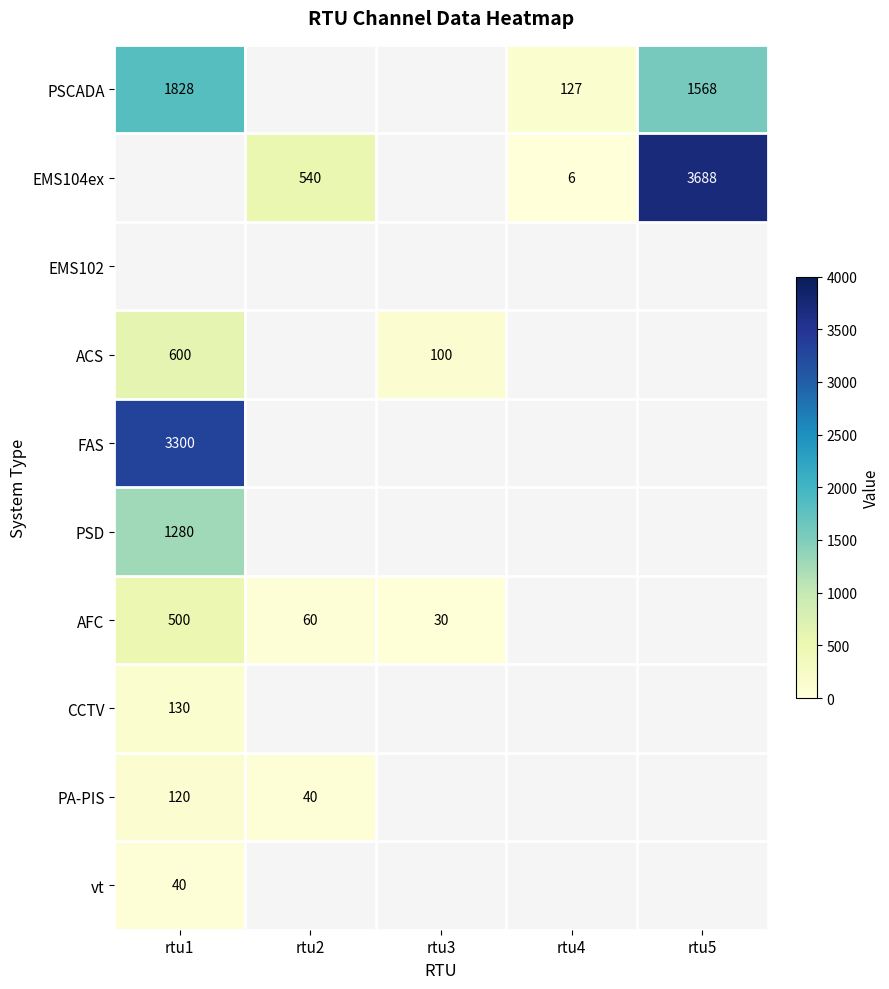

The ACS series shows 100 at rtu3. True or false?

True